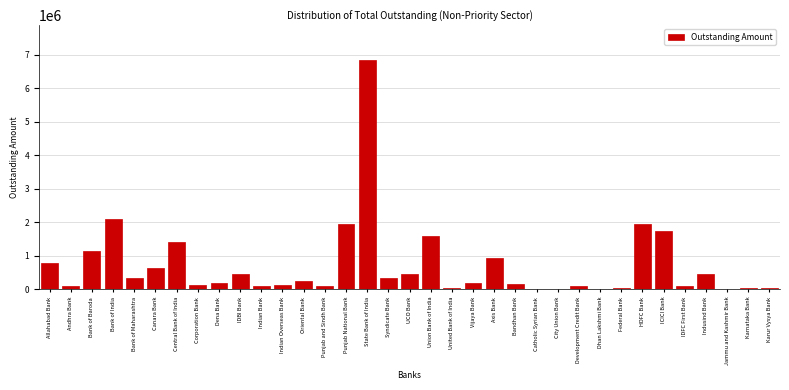

What value does the data have at Vijaya Bank?

180561.0